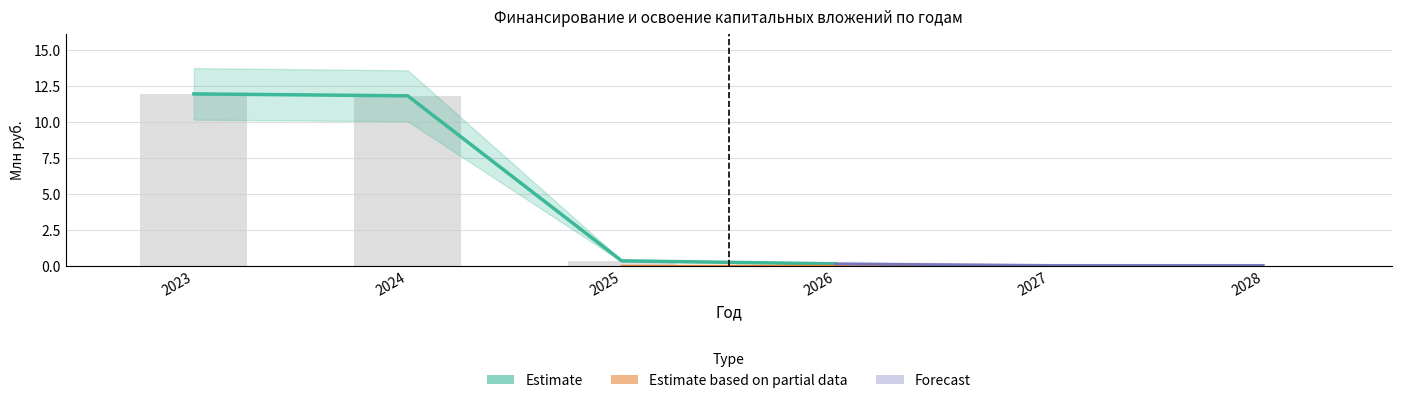

How many data points does each series have?

6